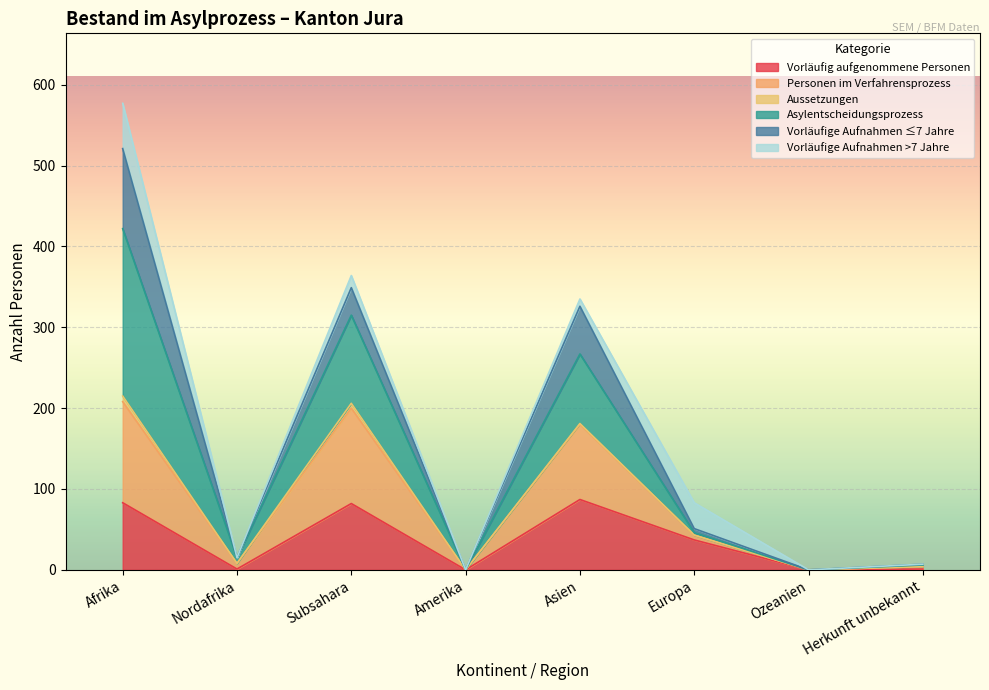

At which category is the sum across all series the highest?

Afrika